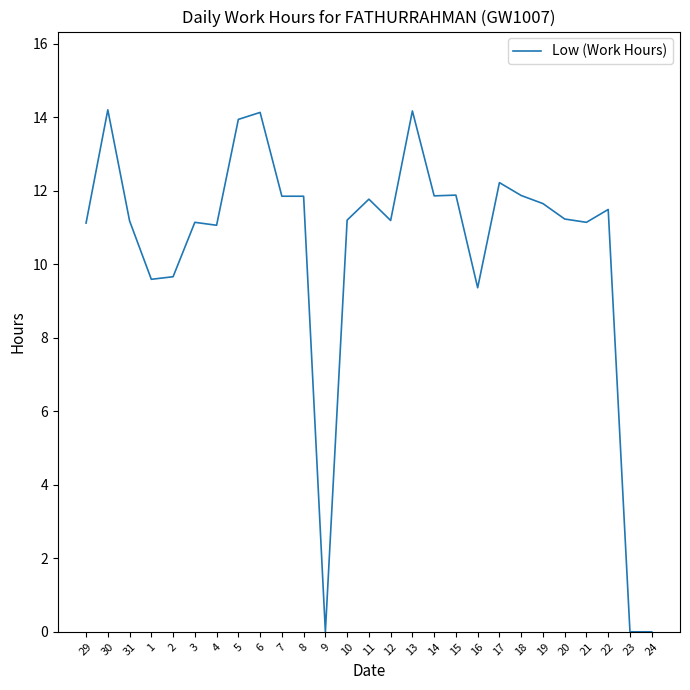

Is this an area chart (filled region under the line)?

No